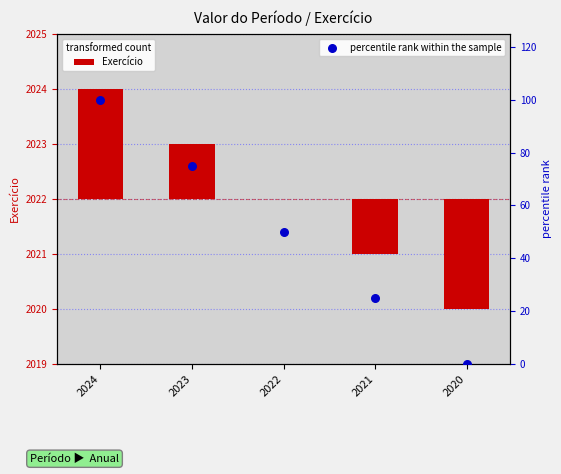

What are all the series names shown in the legend?

Exercício, percentile rank within the sample